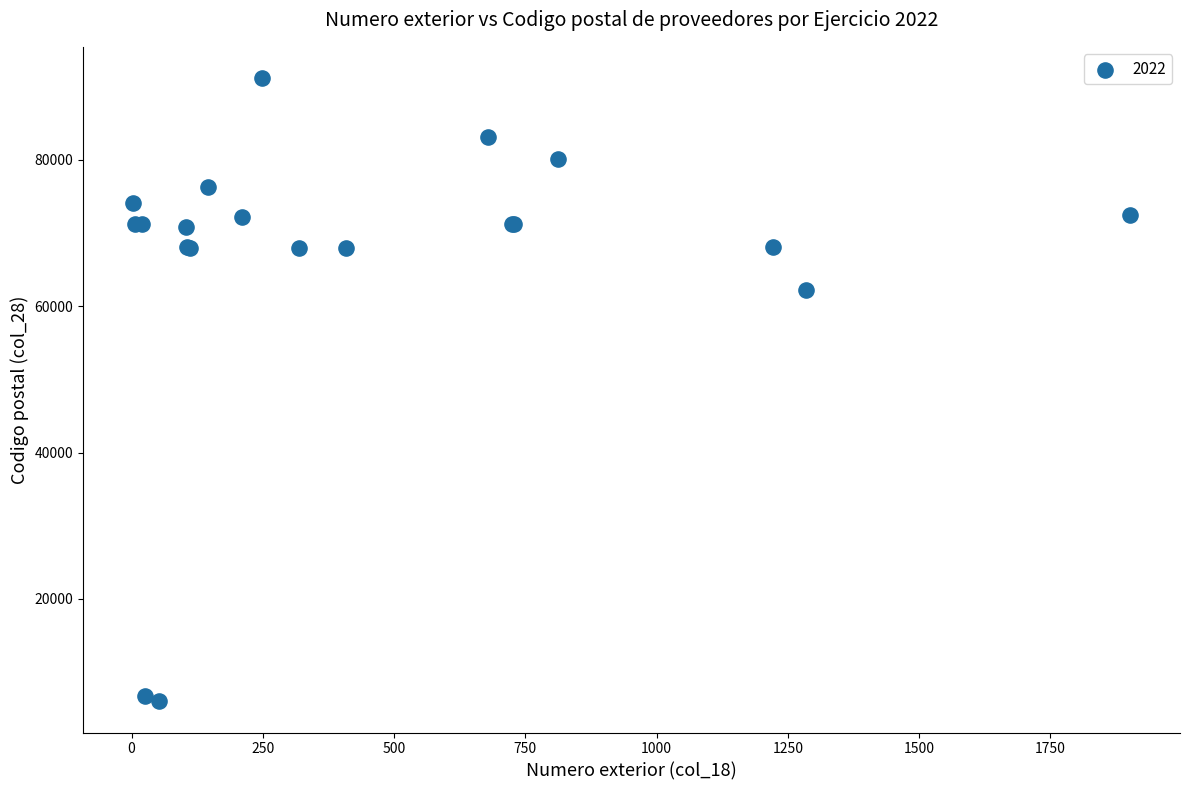

What Y value in the scatter plot is closest to 48595?

62210